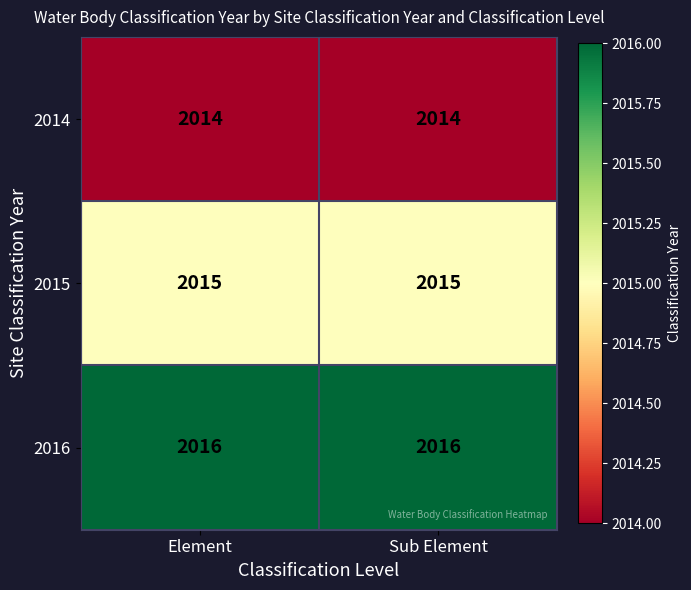

What is the maximum value shown in the chart?

2016